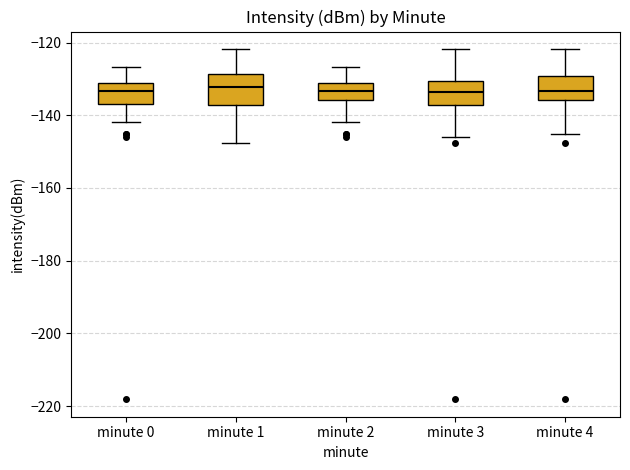

Reading left to right, read every box against the y-axis: the position of its median line, the range the box covers, and the ends of its whiskers. The values are not printed on the chart, so give them approximately, as read against the axis.

minute 0: median -134, box -136 to -132, whiskers -142 to -126
minute 1: median -132, box -138 to -128, whiskers -148 to -122
minute 2: median -134, box -136 to -132, whiskers -142 to -126
minute 3: median -134, box -138 to -130, whiskers -146 to -122
minute 4: median -134, box -136 to -130, whiskers -146 to -122